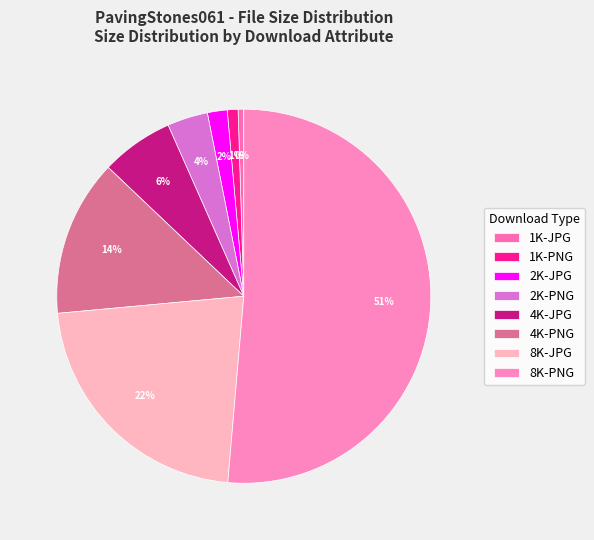

Does any single category account for the majority?

Yes